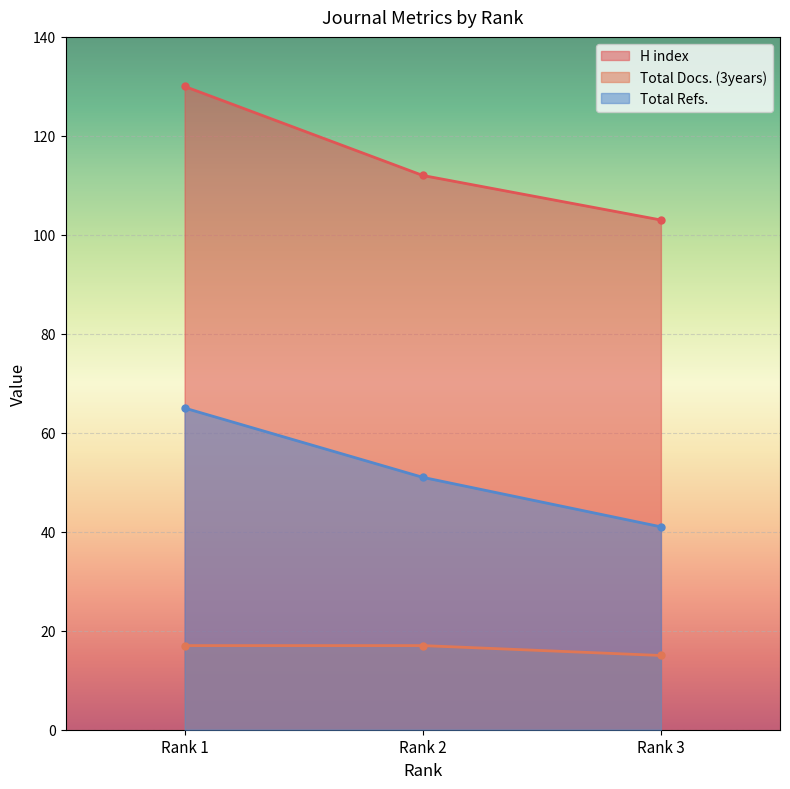

The value of Total Refs. at Rank 1 is 65. True or false?

True